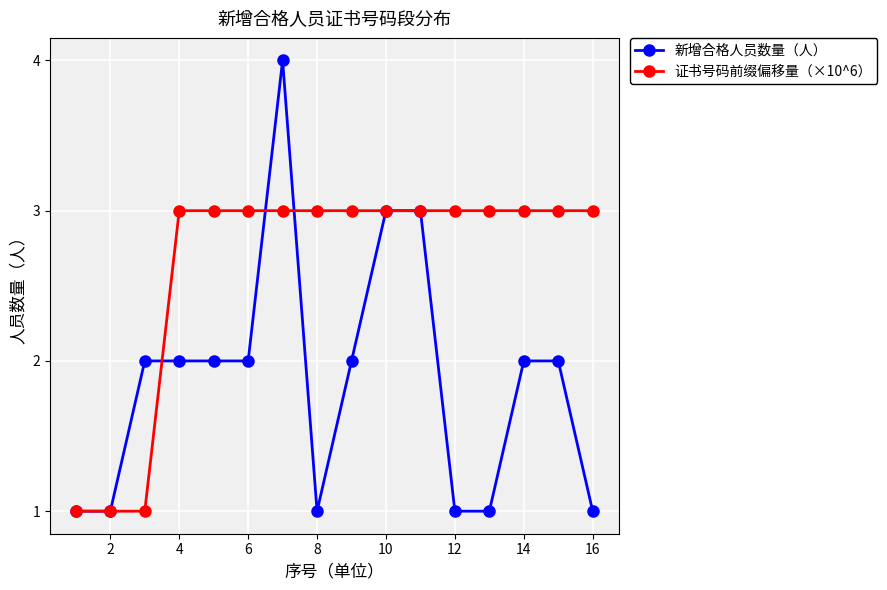

Rank the series by their maximum value, from lowest to highest.

证书号码前缀偏移量（×10^6）, 新增合格人员数量（人）